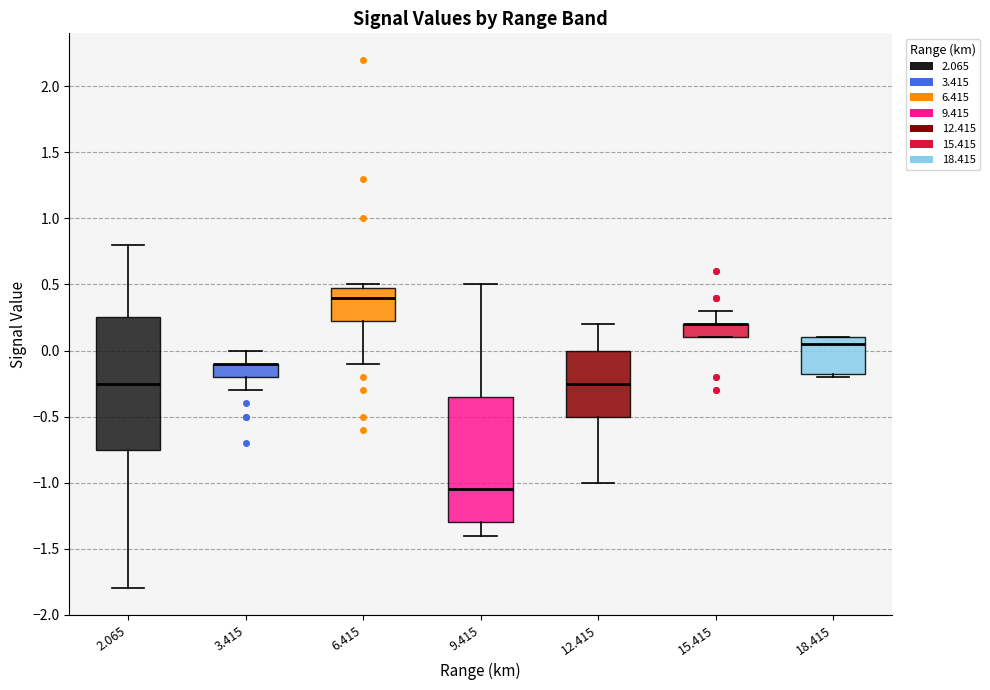

Reading left to right, transcribe this box plot: for each box, give where its median line is, the range the box spans, and where its two whiskers end, as read against the y-axis. The values are not printed on the chart, so give them approximately, as read against the axis.

2.065: median -0.25, box -0.75 to 0.25, whiskers -1.80 to 0.80
3.415: median -0.10 (drawn on the box's upper edge), box -0.20 to -0.10, whiskers -0.30 to 0.00
6.415: median 0.40, box 0.25 to 0.50, whiskers -0.10 to 0.50 (just above the box's upper edge)
9.415: median -1.05, box -1.30 to -0.35, whiskers -1.40 to 0.50
12.415: median -0.25, box -0.50 to 0.00, whiskers -1.00 to 0.20
15.415: median 0.20 (drawn on the box's upper edge), box 0.10 to 0.20, whiskers 0.10 to 0.30
18.415: median 0.05, box -0.15 to 0.10, whiskers -0.20 to 0.10